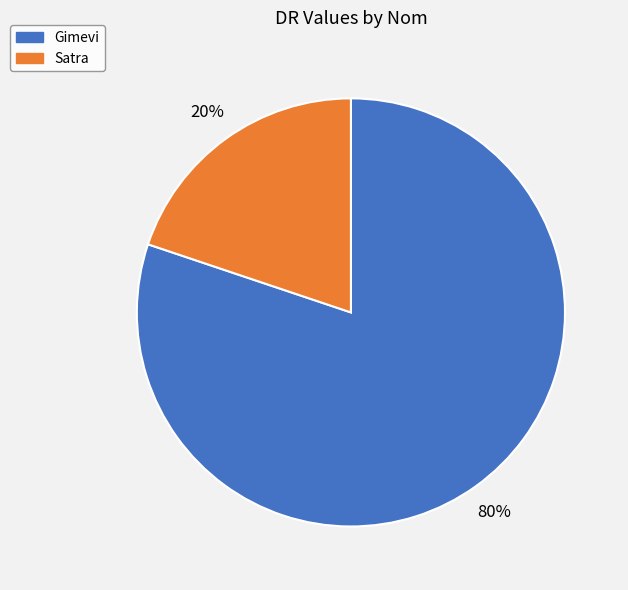

To the nearest percent, what percentage of the pie is Gimevi?

80%